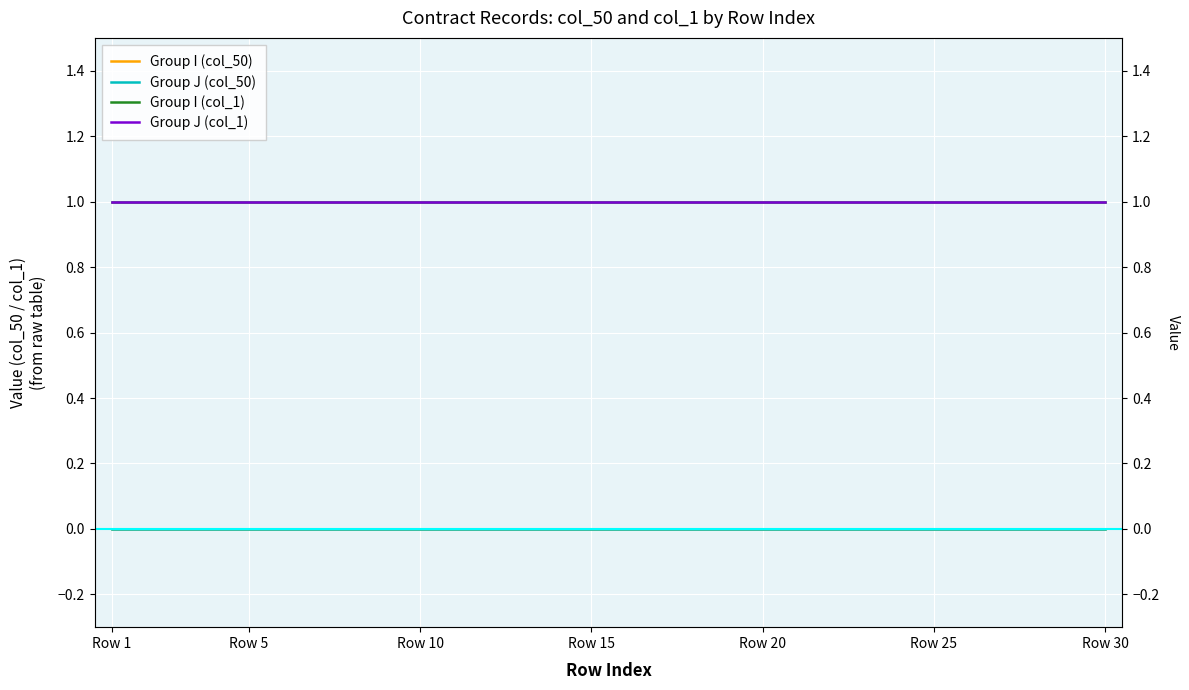

Is the value of Group I (col_50) at 9 greater than the value of Group J (col_50) at 20?

No